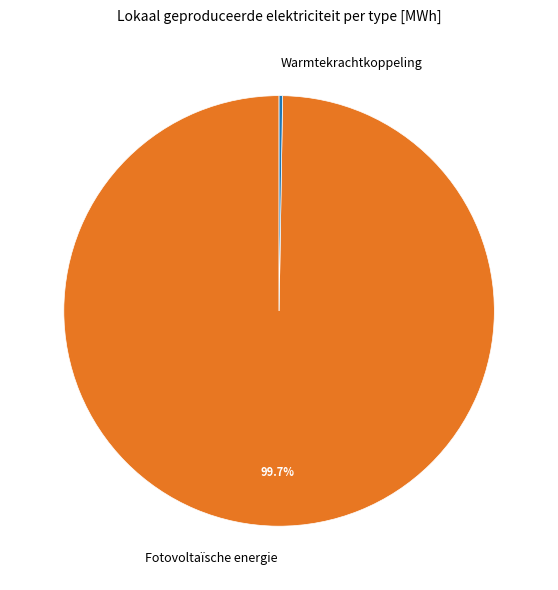

What percentage is NOT represented by Fotovoltaïsche energie?

0.3%